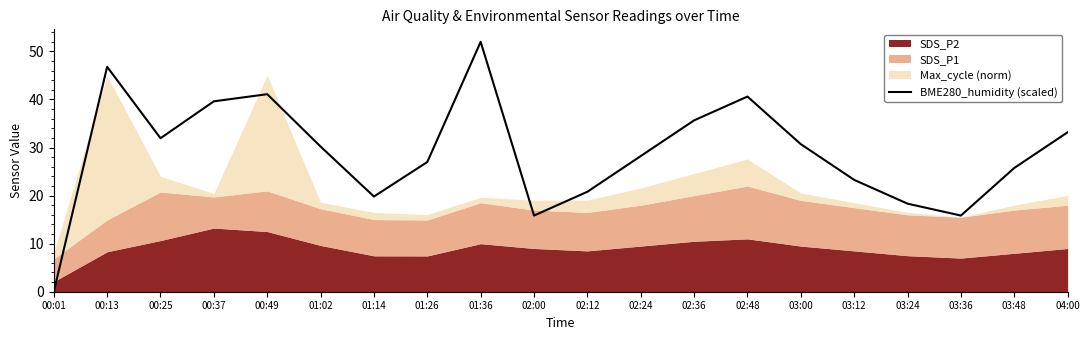

What is the highest value of the BME280_humidity (scaled) series?

52.0